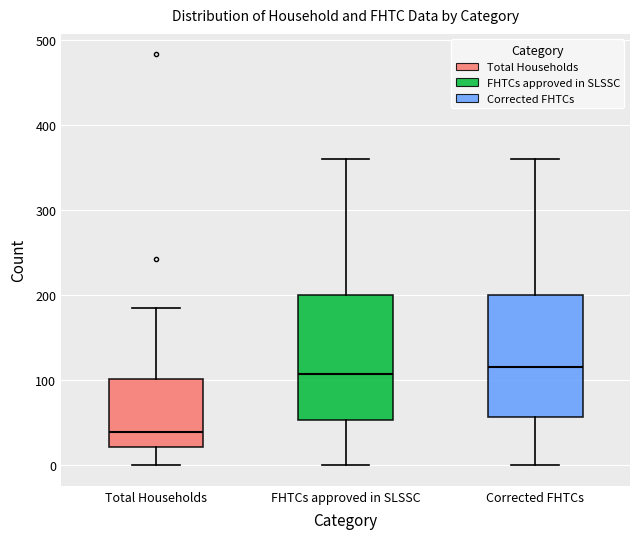

Reading left to right, read every box against the y-axis: the position of its median line, the range the box covers, and the ends of its whiskers. The values are not printed on the chart, so give them approximately, as read against the axis.

Total Households: median 40, box 20 to 100, whiskers 0 to 190
FHTCs approved in SLSSC: median 110, box 50 to 200, whiskers 0 to 360
Corrected FHTCs: median 120, box 60 to 200, whiskers 0 to 360